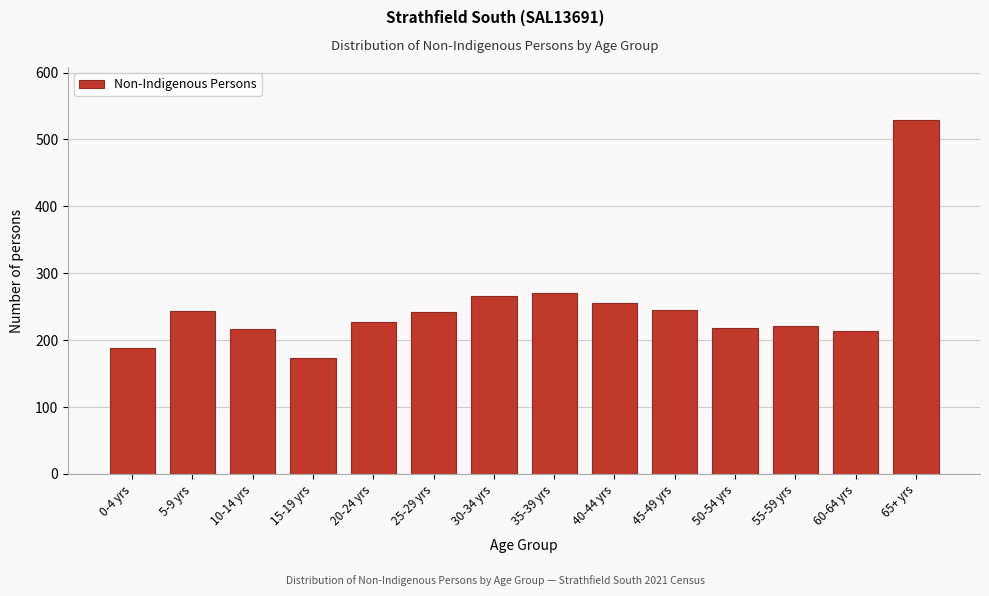

What is the value of the 3rd bar from the left?

216